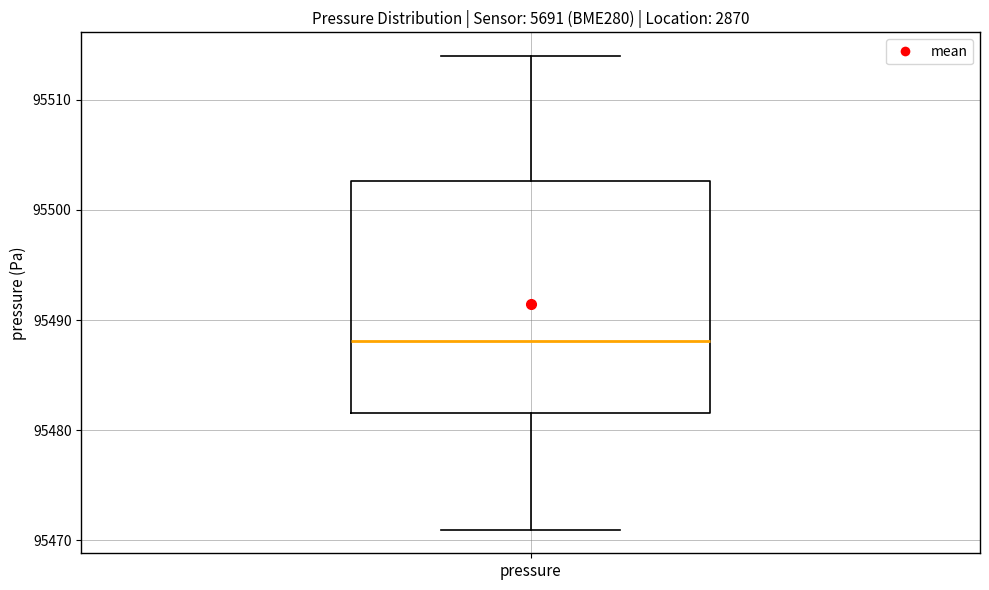

Where is the upper edge of the box for pressure on the y-axis? The values are not printed on the chart, so give them approximately, as read against the axis.

95503